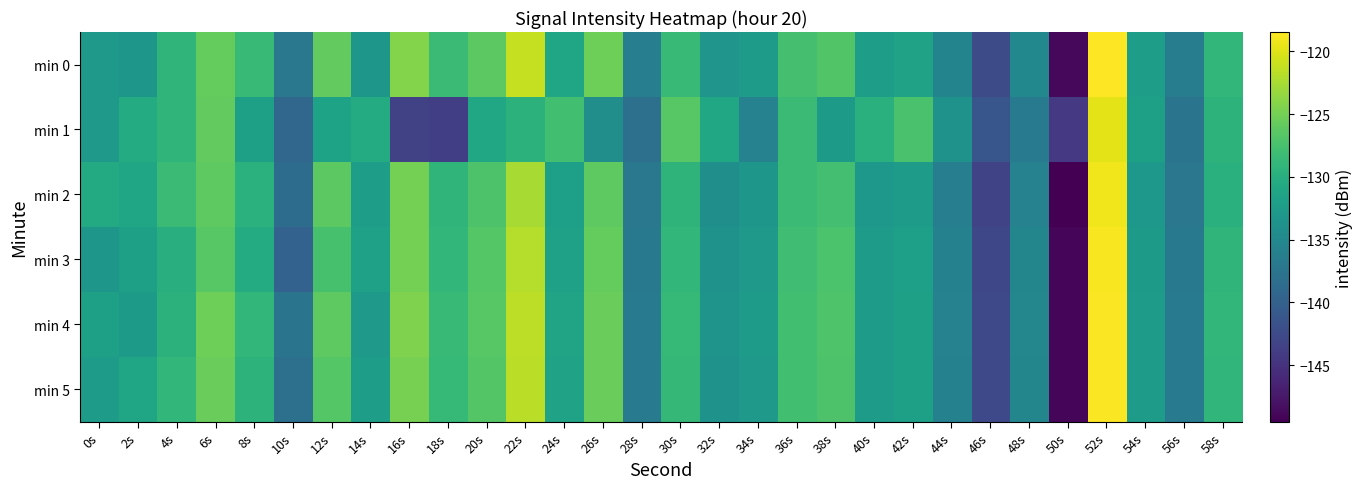

Reading left to right, extract all data points from this chart.

min 0: 0s=-132.7	2s=-133.1	4s=-129.2	6s=-125.8	8s=-128.6	10s=-137.0	12s=-125.9	14s=-133.0	16s=-124.2	18s=-128.4	20s=-126.3	22s=-121.2	24s=-131.2	26s=-125.3	28s=-136.3	30s=-128.5	32s=-133.3	34s=-132.4	36s=-127.6	38s=-126.9	40s=-132.2	42s=-131.7	44s=-135.5	46s=-142.4	48s=-135.0	50s=-148.8	52s=-118.5	54s=-132.2	56s=-136.4	58s=-129.0
min 1: 0s=-132.7	2s=-130.4	4s=-129.2	6s=-125.9	8s=-131.9	10s=-139.3	12s=-131.5	14s=-130.4	16s=-143.4	18s=-143.7	20s=-131.0	22s=-129.5	24s=-127.8	26s=-134.2	28s=-138.1	30s=-126.5	32s=-130.9	34s=-135.7	36s=-128.3	38s=-132.6	40s=-129.8	42s=-127.4	44s=-133.5	46s=-141.2	48s=-136.8	50s=-144.3	52s=-119.7	54s=-131.9	56s=-137.5	58s=-129.4
min 2: 0s=-130.5	2s=-131.2	4s=-128.4	6s=-126.1	8s=-129.7	10s=-138.5	12s=-126.3	14s=-132.1	16s=-125.0	18s=-129.2	20s=-127.1	22s=-122.5	24s=-132.0	26s=-126.1	28s=-137.1	30s=-129.3	32s=-134.0	34s=-133.1	36s=-128.4	38s=-127.7	40s=-132.9	42s=-132.5	44s=-136.2	46s=-143.1	48s=-135.7	50s=-149.5	52s=-119.1	54s=-133.0	56s=-137.2	58s=-129.8
min 3: 0s=-133.1	2s=-131.8	4s=-130.0	6s=-126.5	8s=-130.4	10s=-139.8	12s=-127.5	14s=-131.7	16s=-124.9	18s=-128.9	20s=-126.7	22s=-121.9	24s=-131.7	26s=-125.8	28s=-136.9	30s=-128.9	32s=-133.5	34s=-132.8	36s=-128.0	38s=-127.2	40s=-132.5	42s=-132.0	44s=-135.9	46s=-142.8	48s=-135.3	50s=-148.9	52s=-118.8	54s=-132.6	56s=-136.9	58s=-129.2
min 4: 0s=-131.9	2s=-132.6	4s=-129.5	6s=-125.3	8s=-128.9	10s=-137.6	12s=-126.1	14s=-132.7	16s=-124.5	18s=-128.6	20s=-126.5	22s=-121.5	24s=-131.4	26s=-125.5	28s=-136.6	30s=-128.7	32s=-133.4	34s=-132.5	36s=-127.8	38s=-127.0	40s=-132.3	42s=-131.8	44s=-135.7	46s=-142.6	48s=-135.1	50s=-148.9	52s=-118.6	54s=-132.4	56s=-136.7	58s=-129.0
min 5: 0s=-132.4	2s=-131.3	4s=-128.9	6s=-125.6	8s=-129.4	10s=-138.0	12s=-126.6	14s=-132.2	16s=-124.8	18s=-128.7	20s=-126.8	22s=-121.7	24s=-131.6	26s=-125.6	28s=-136.7	30s=-128.8	32s=-133.6	34s=-132.7	36s=-127.9	38s=-127.1	40s=-132.4	42s=-131.9	44s=-135.8	46s=-142.7	48s=-135.2	50s=-149.0	52s=-118.7	54s=-132.5	56s=-136.8	58s=-129.1